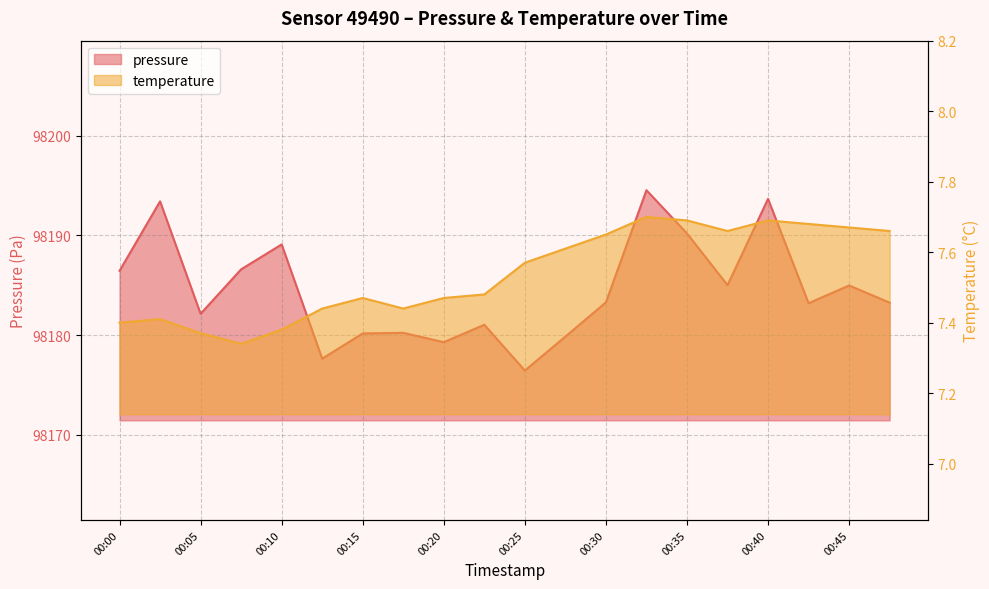

List the series in order of their peak value, highest first.

pressure, temperature